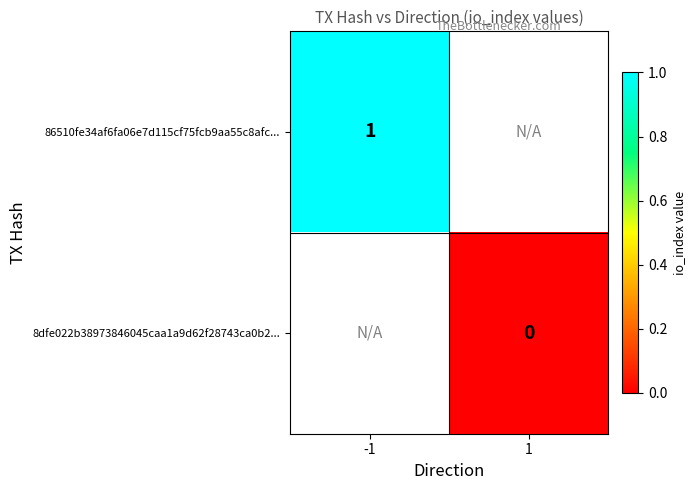

How many series are shown in this chart?

2